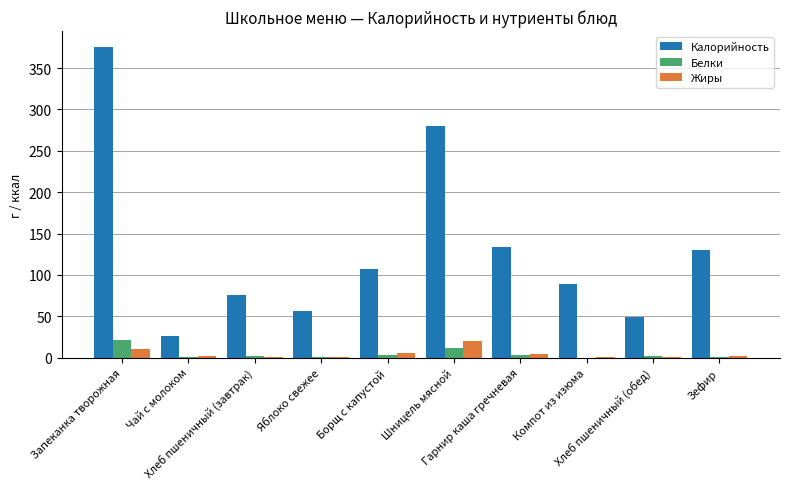

What is the sum of all Белки values?

46.0